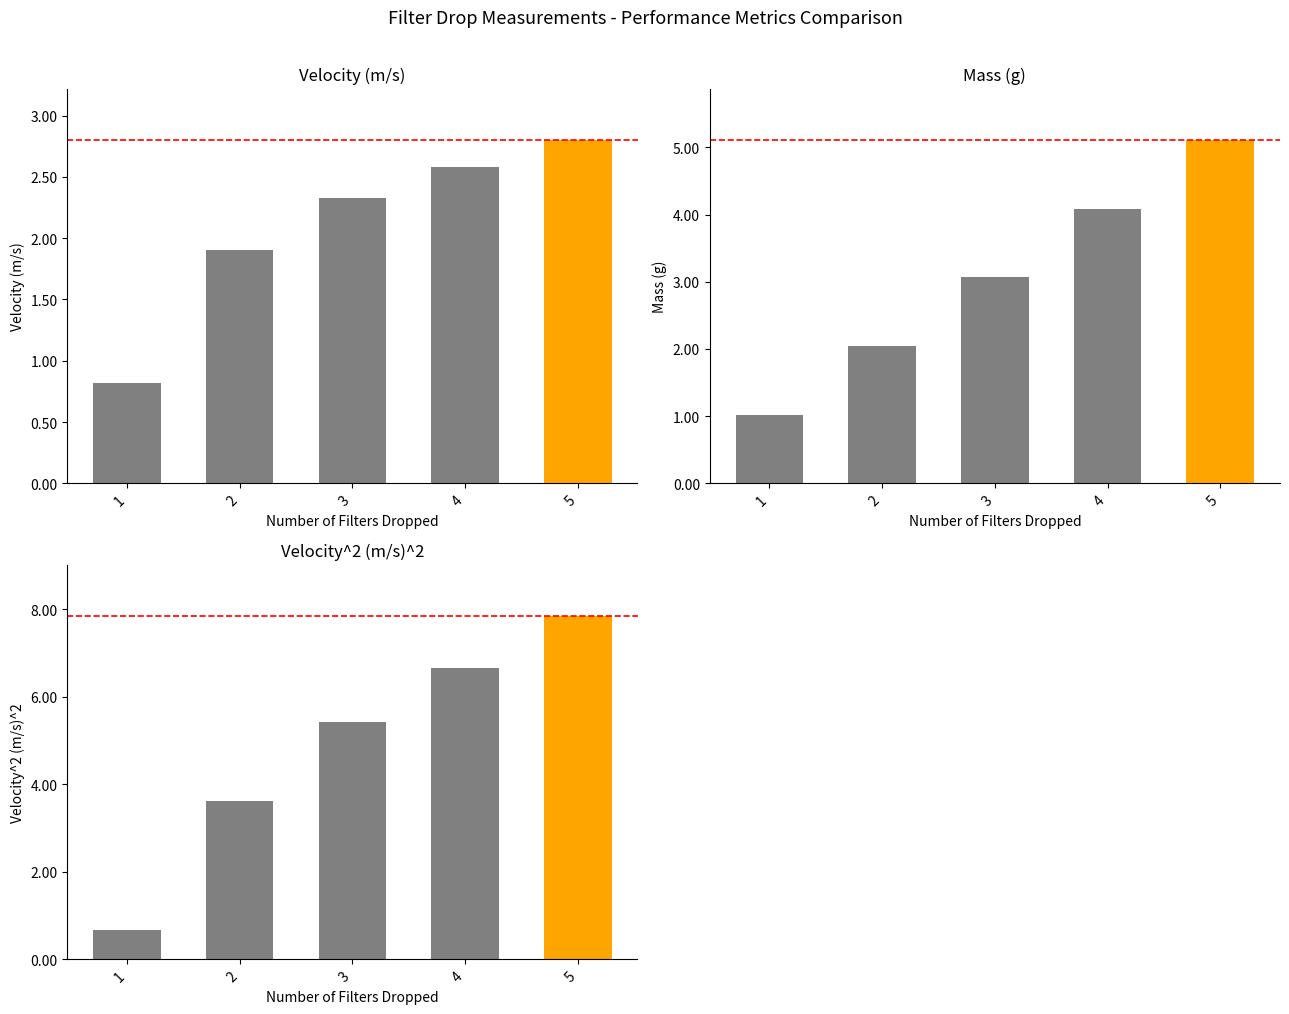

Which has a higher value, 3 or 2?

3